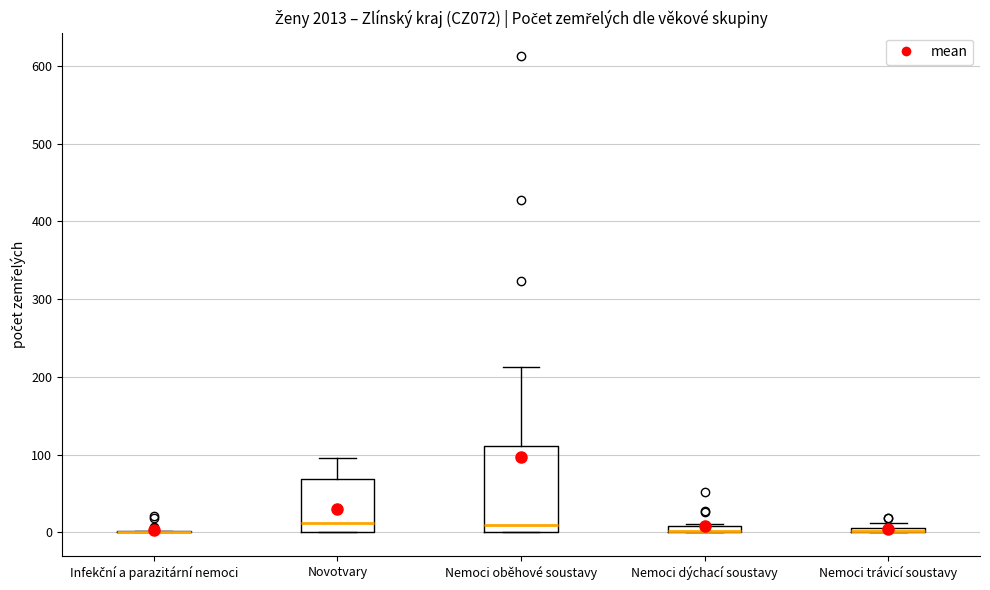

Comparing the boxes themselves (not the whiskers), which one is the tallest?

Nemoci oběhové soustavy